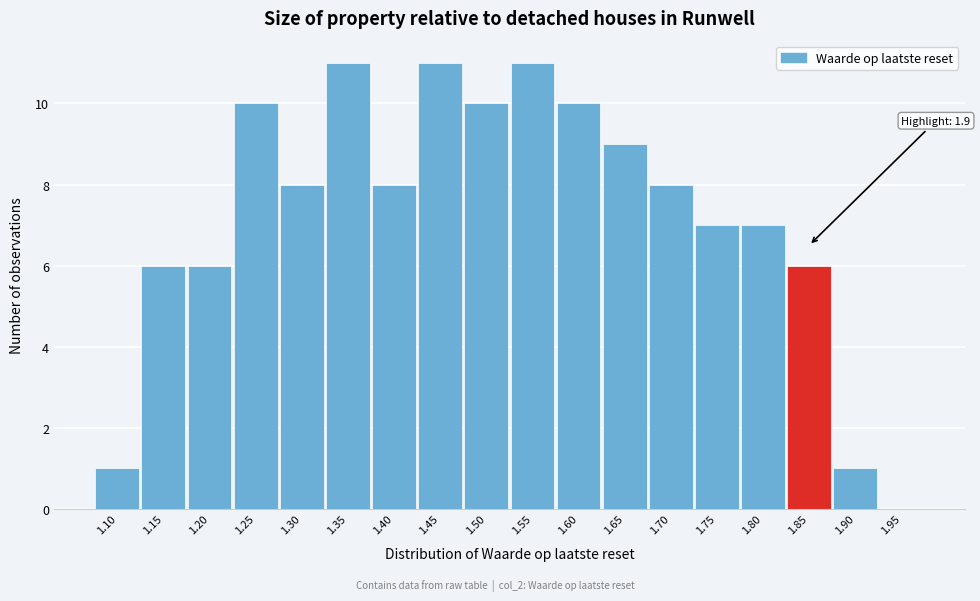

Reading left to right, extract all data points from this chart.

1.10=1	1.15=6	1.20=6	1.25=10	1.30=8	1.35=11	1.40=8	1.45=11	1.50=10	1.55=11	1.60=10	1.65=9	1.70=8	1.75=7	1.80=7	1.85=6	1.90=1	1.95=0